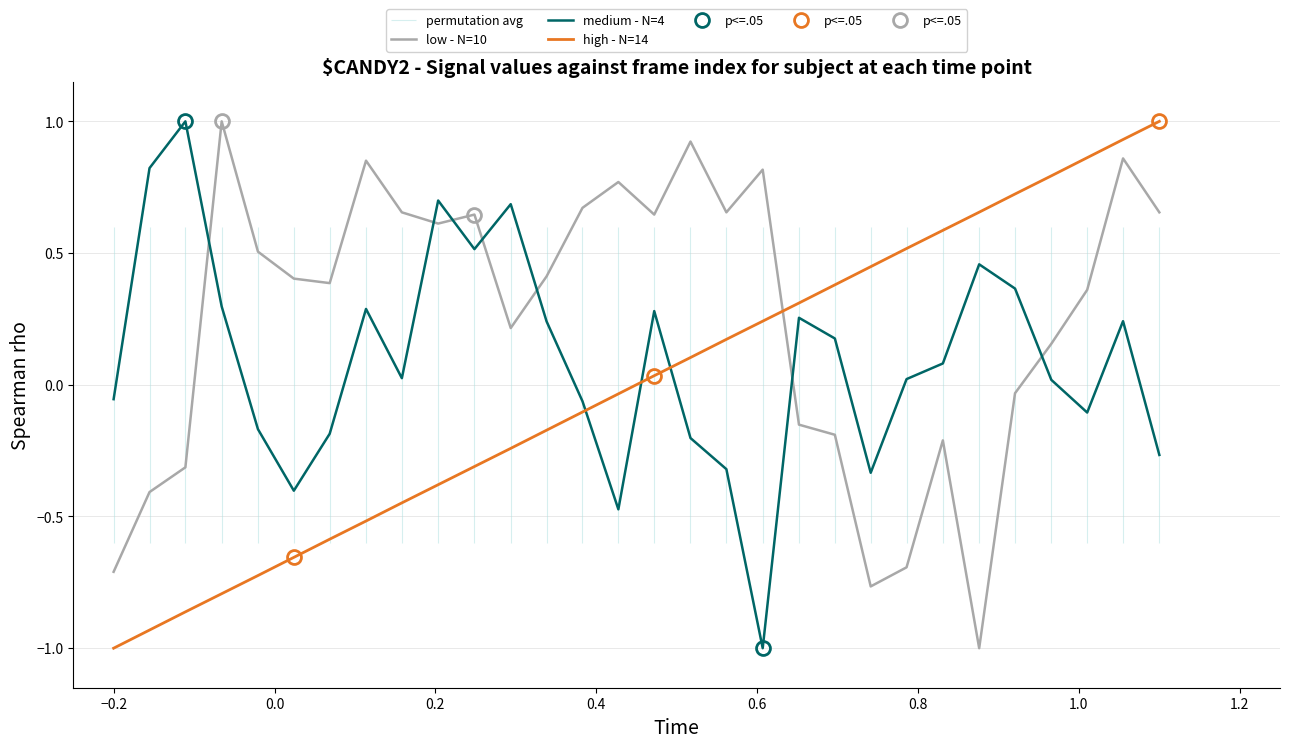

At how many categories does at least one series exceed 0?

29